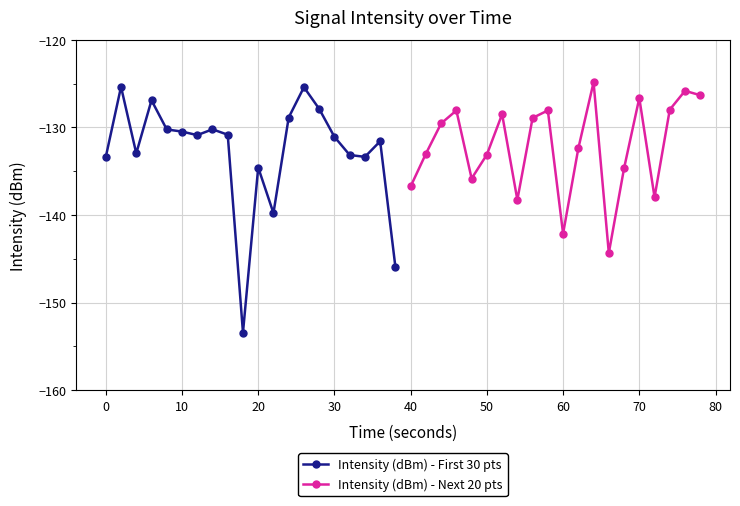

What is the minimum value for Intensity (dBm) - First 30 pts?

-153.4